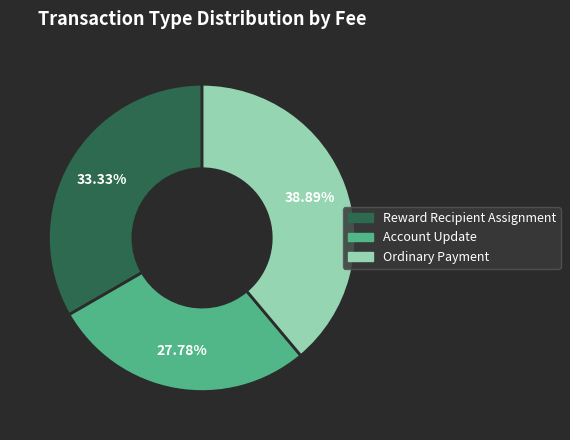

Rank the categories by value from highest to lowest.

Ordinary Payment, Reward Recipient Assignment, Account Update